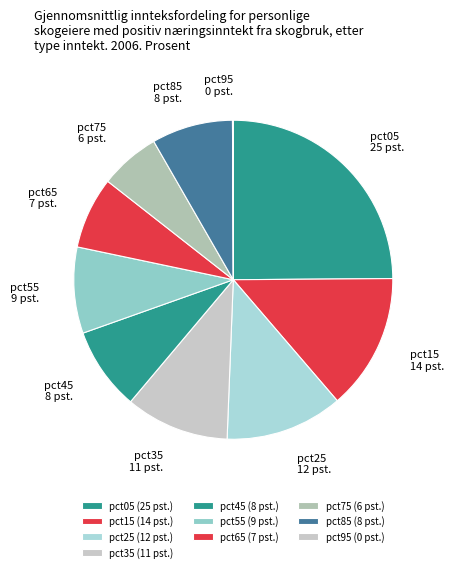

True or false: pct65 accounts for 7% of the total.

True